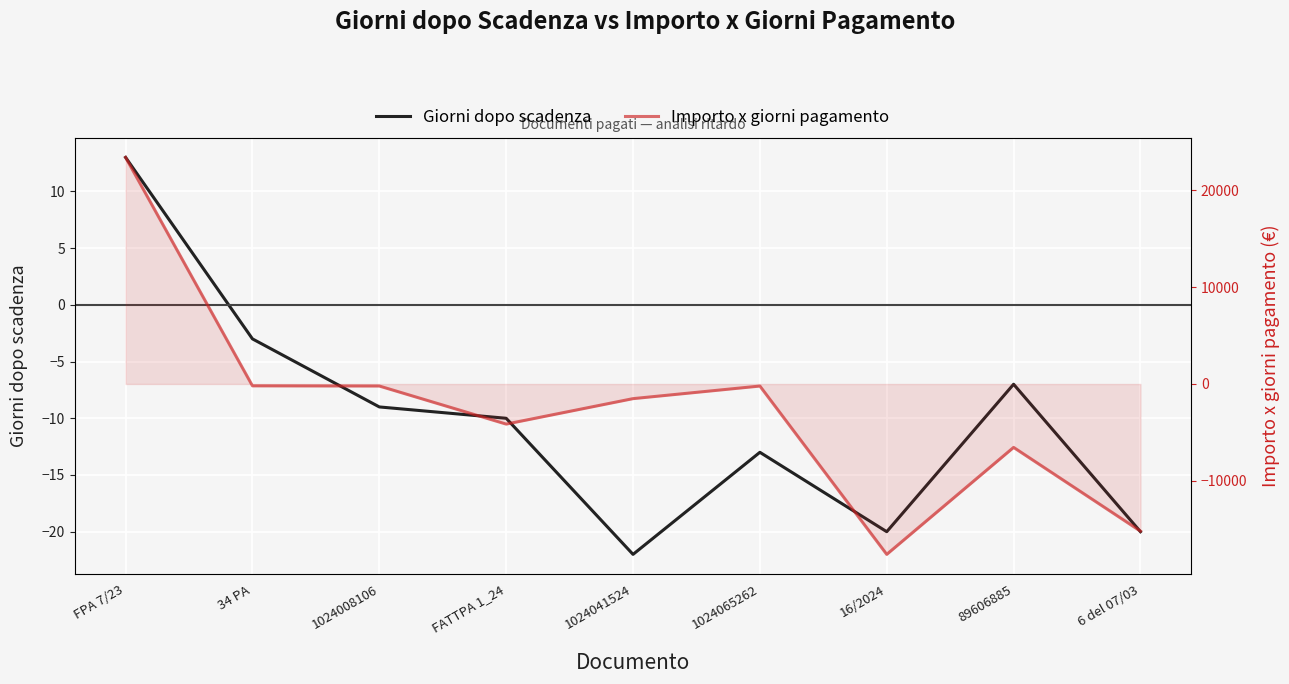

What is the minimum value for Giorni dopo scadenza?

-22.0